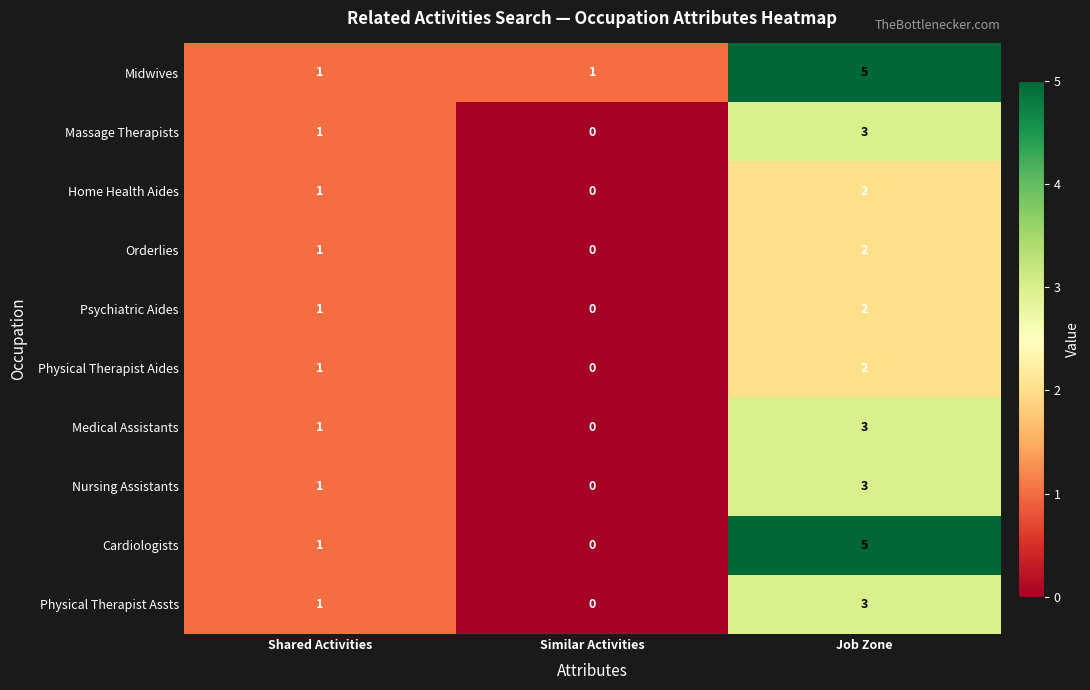

What is the difference between the highest and lowest values at Job Zone?

3